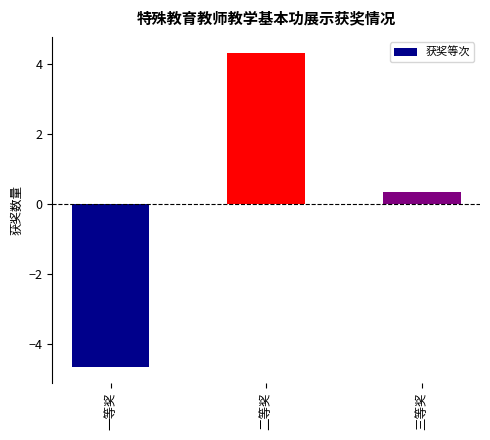

How many categories are shown in the chart?

3